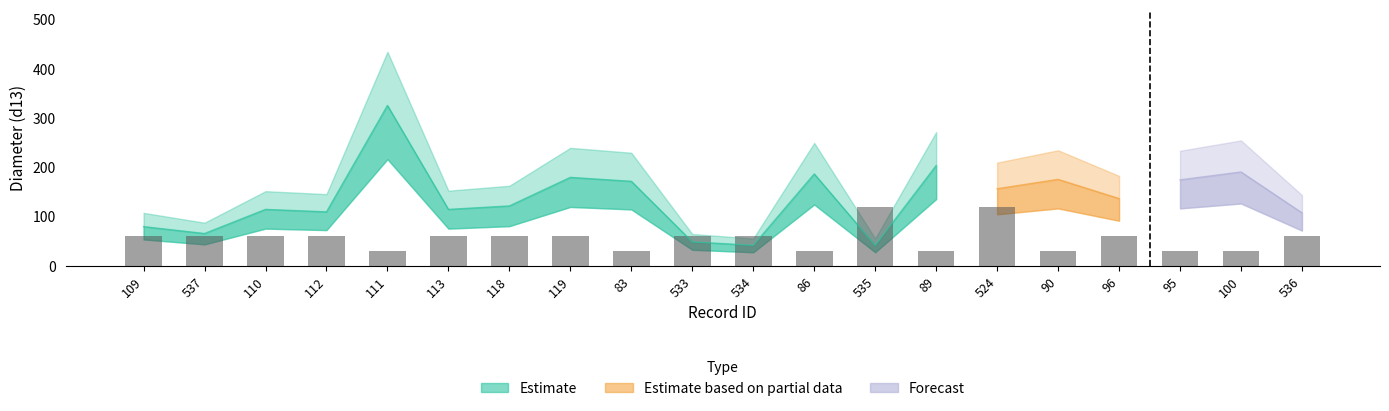

The value of Sp at 96 is 2. True or false?

True